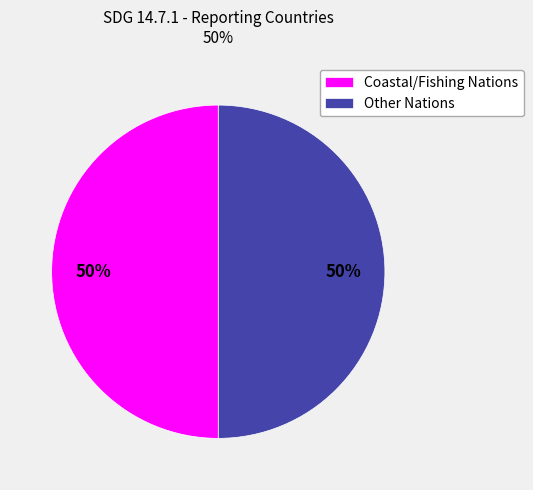

What is the ratio of the value at Other Nations to the value at Coastal/Fishing Nations?

1.0